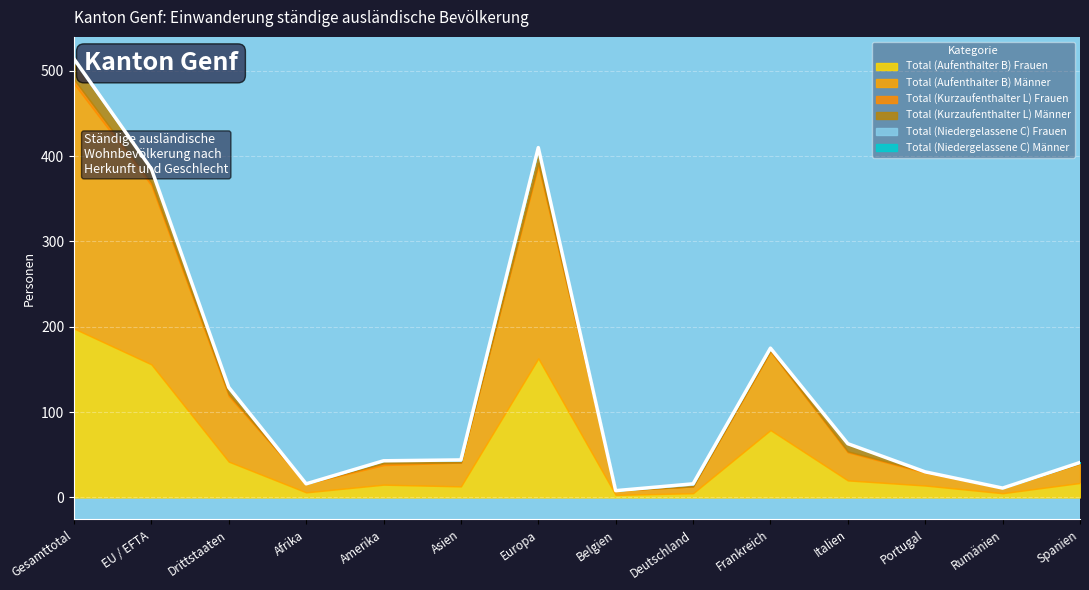

Count the number of categories in the chart.

14